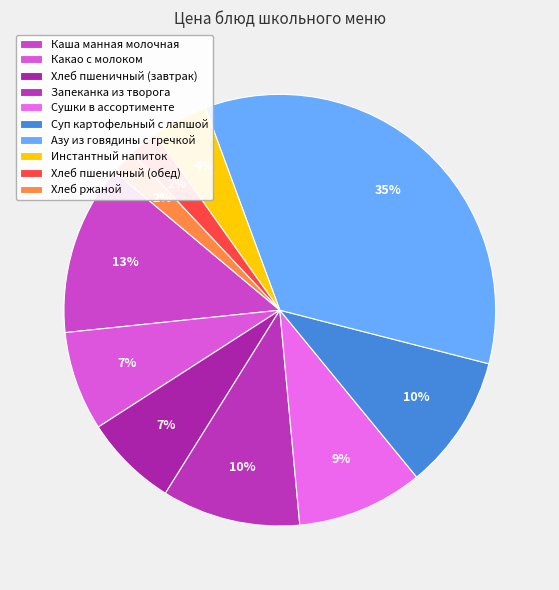

Combined, what portion of the pie is Хлеб пшеничный (завтрак) and Инстантный напиток?

11.2%